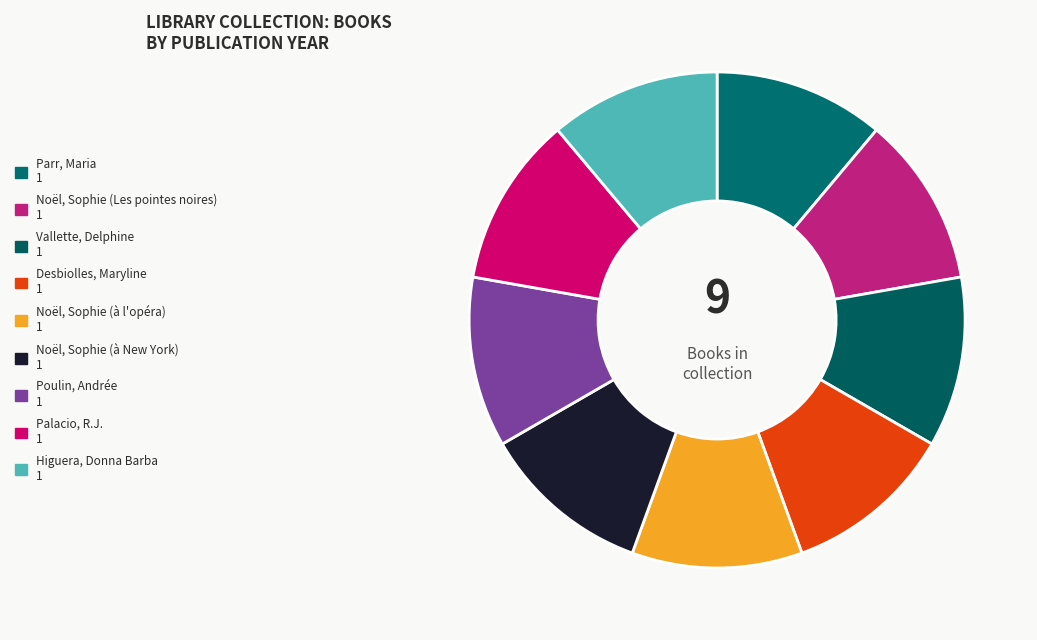

How many slices are in this pie chart?

9